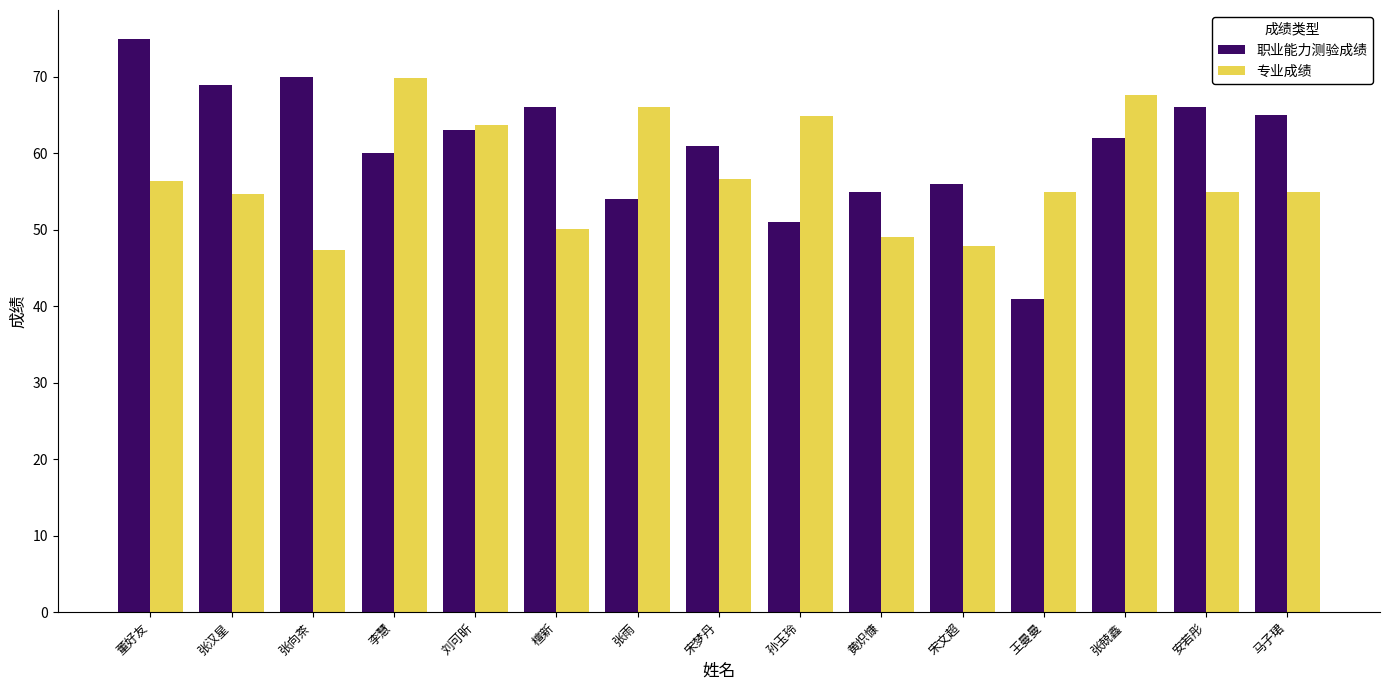

Rank the series by their maximum value, from highest to lowest.

职业能力测验成绩, 专业成绩